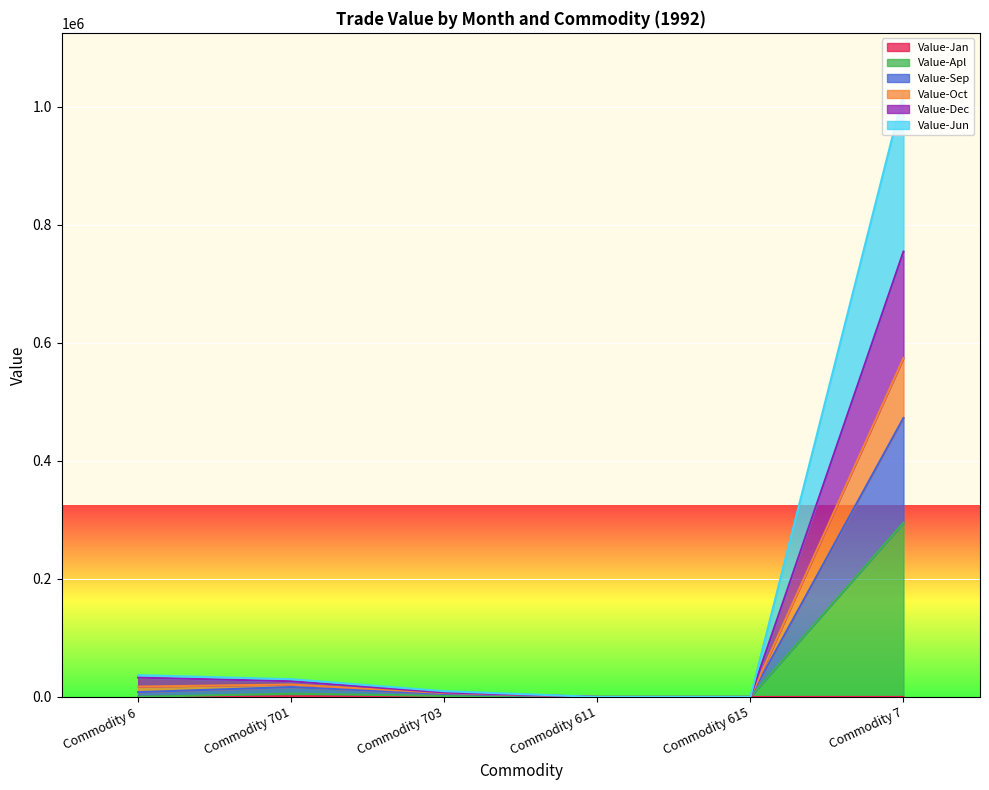

What is the label of the 5th point from the left?

Commodity 615